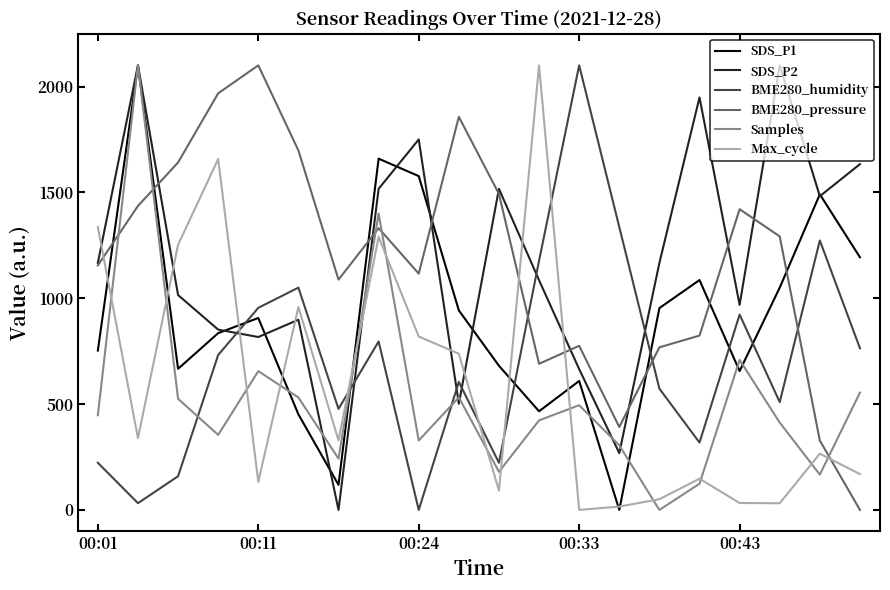

What is the maximum value shown in the chart?

2100.0